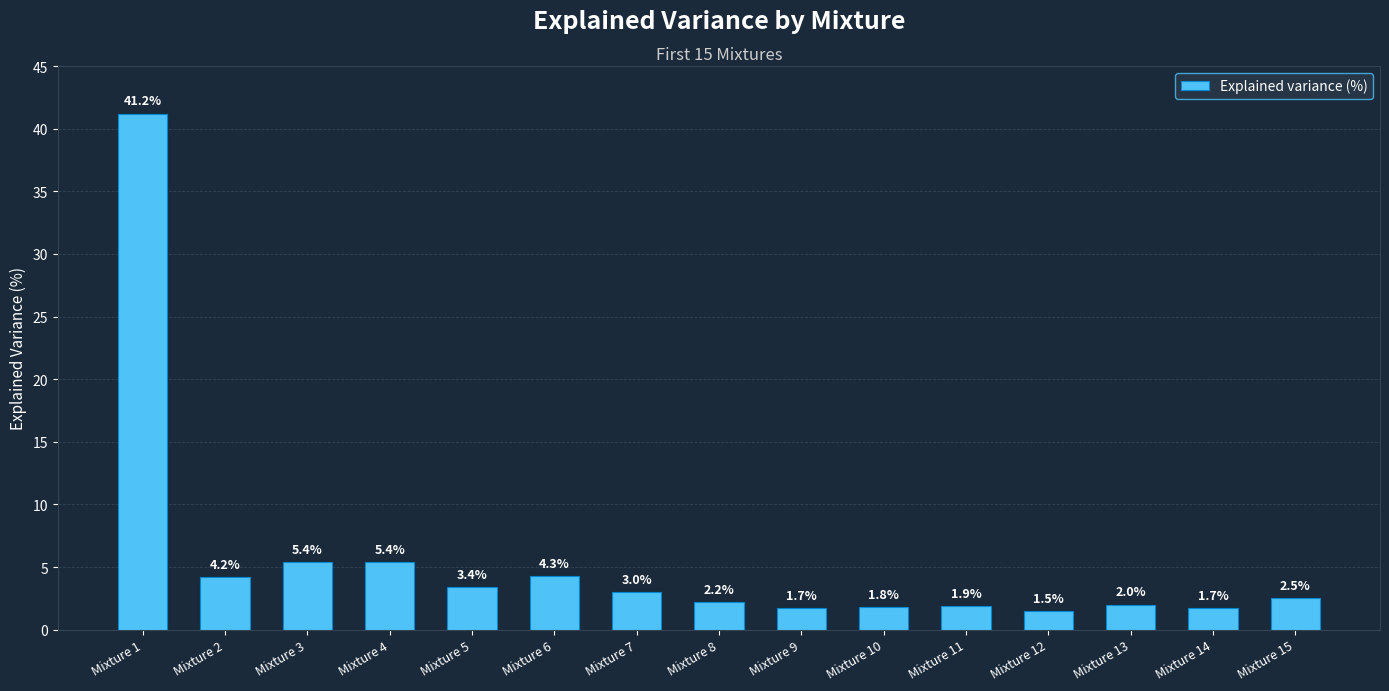

Which label corresponds to the largest value in the chart?

Mixture 1